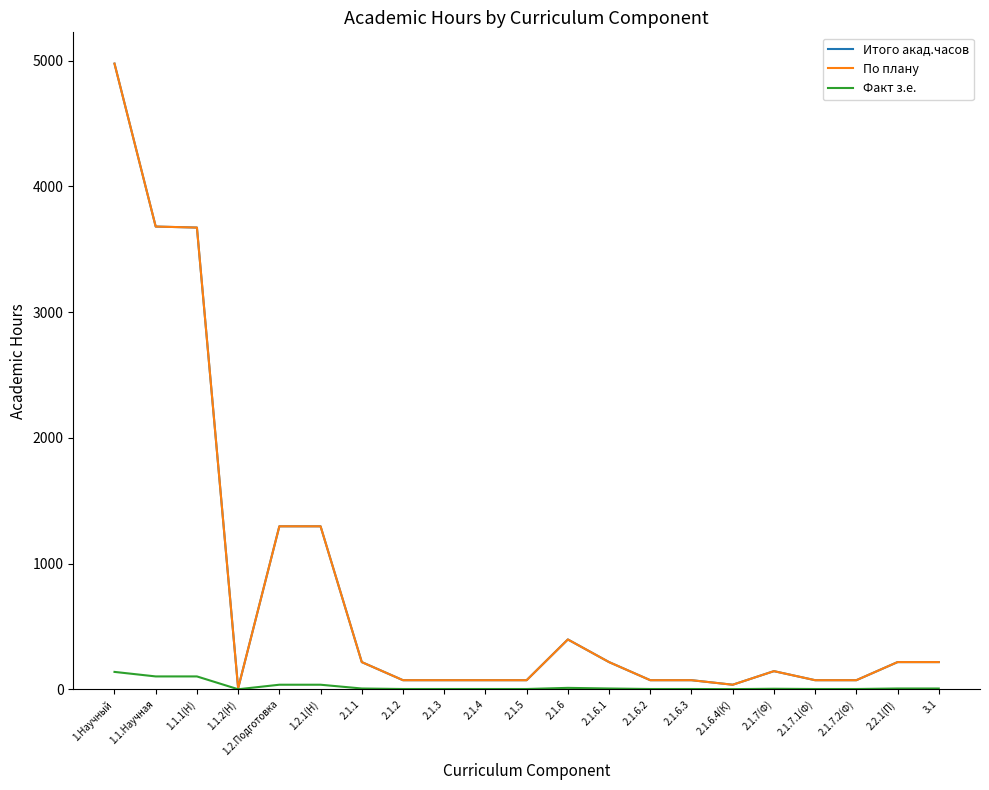

What is the average value of the По плану series?

807